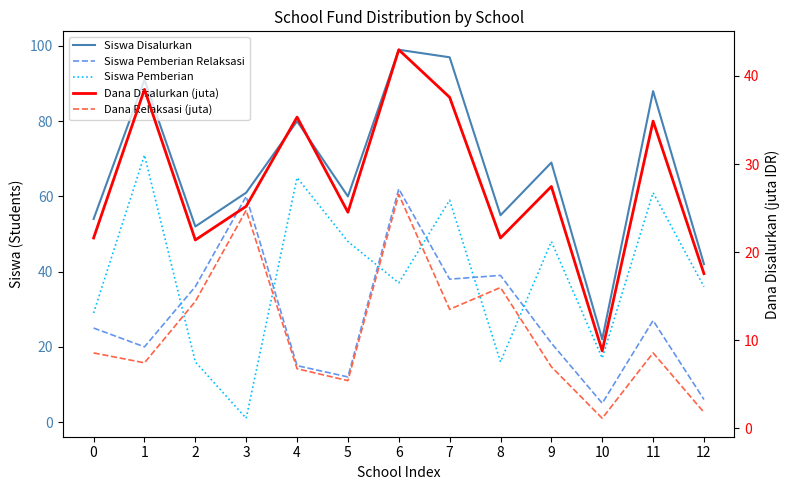

Which series has the widest spread of values?

Siswa Disalurkan